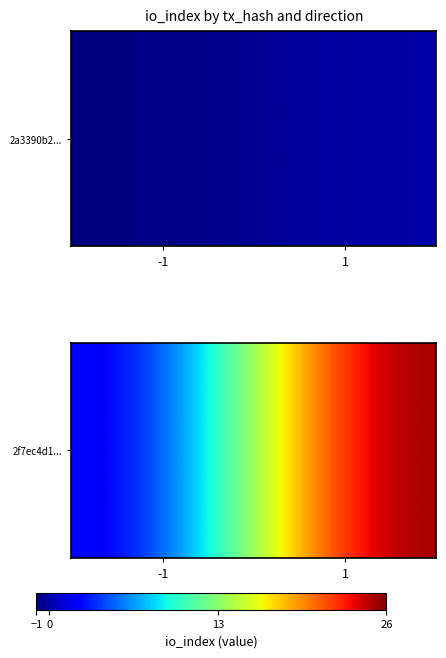

What is the minimum value shown in the chart?

1